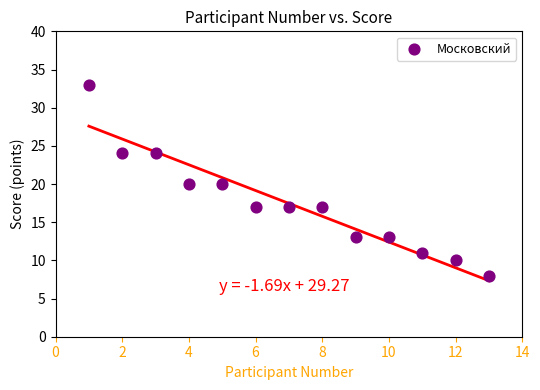

What is the range of X values (max minus min)?

12